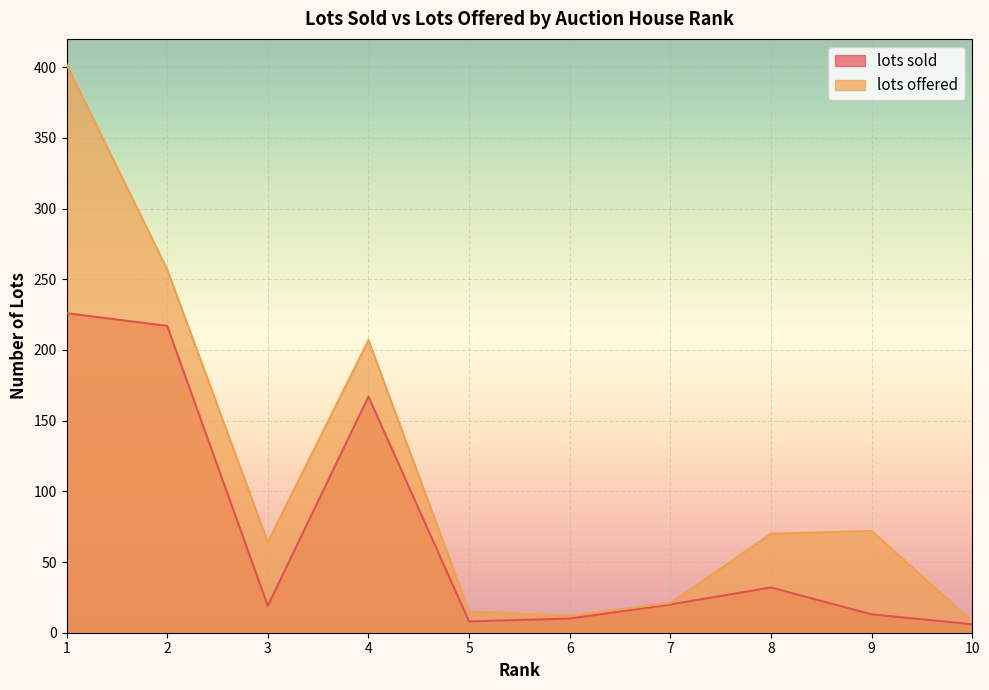

How many values in the lots sold series exceed 20?

4